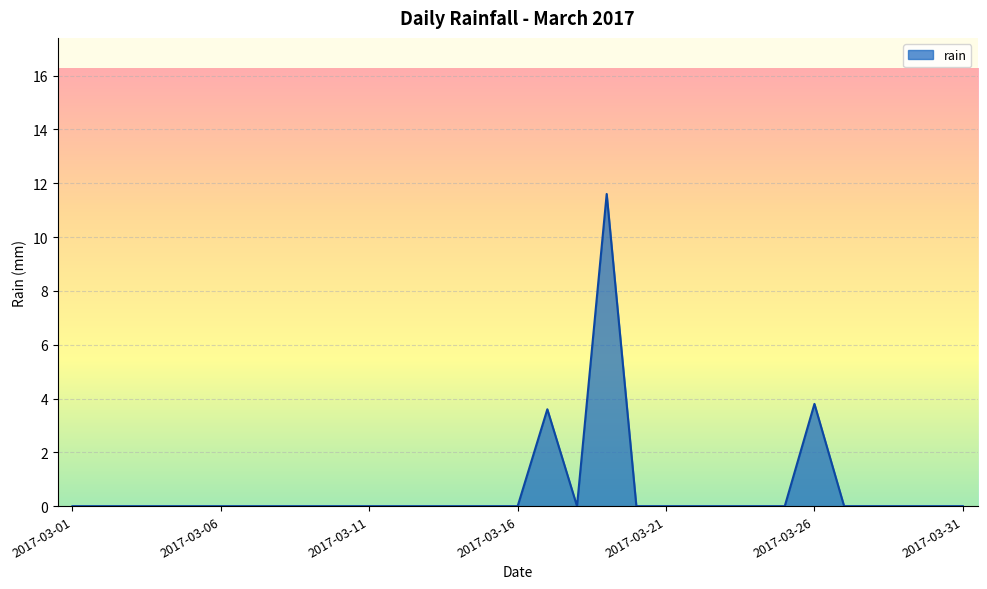

What is the difference between the maximum and minimum values?

11.6